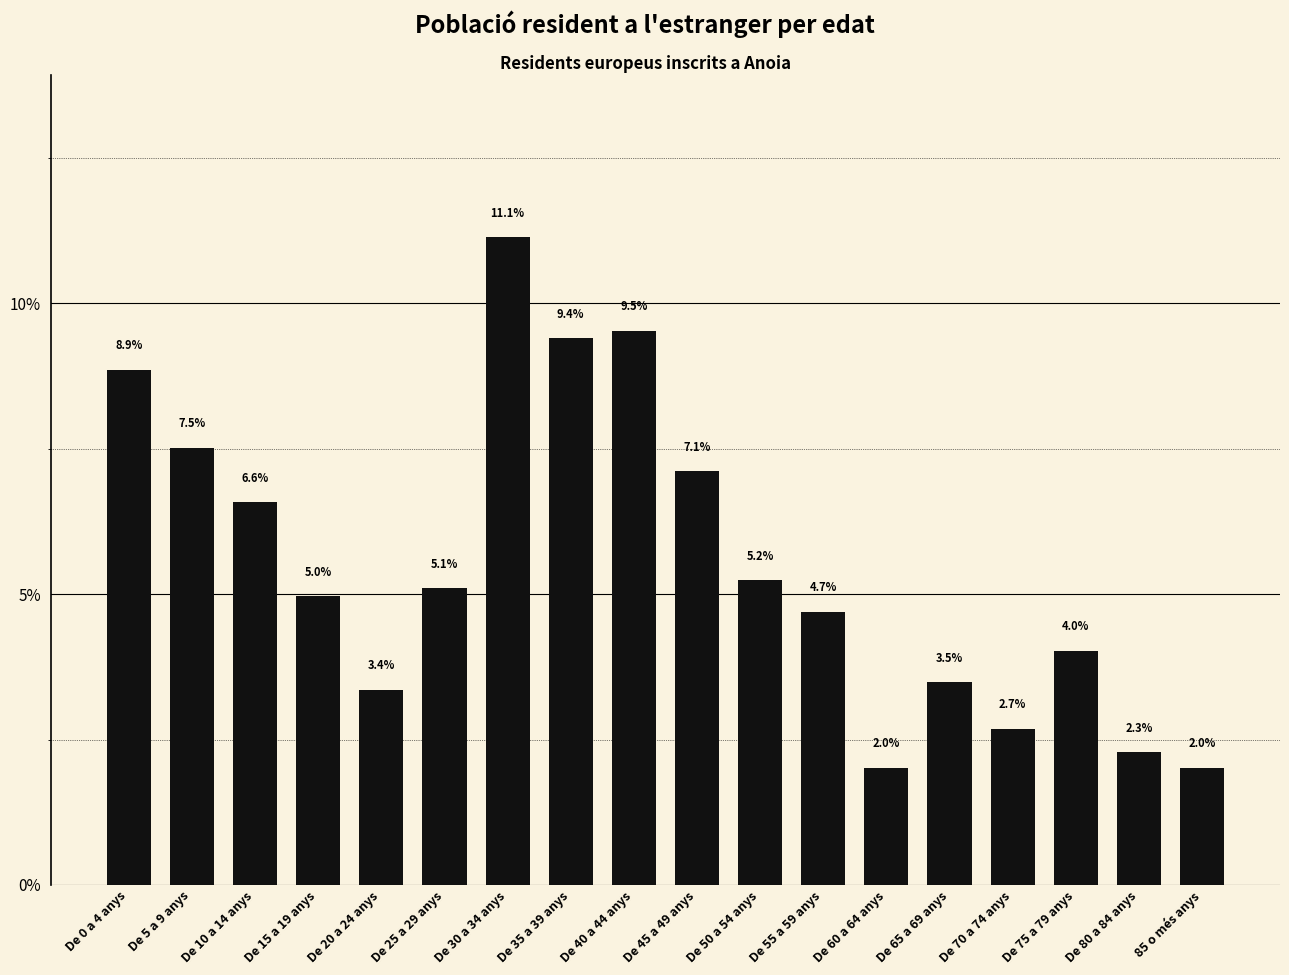

What is the difference between the values at De 80 a 84 anys and De 15 a 19 anys?

2.7